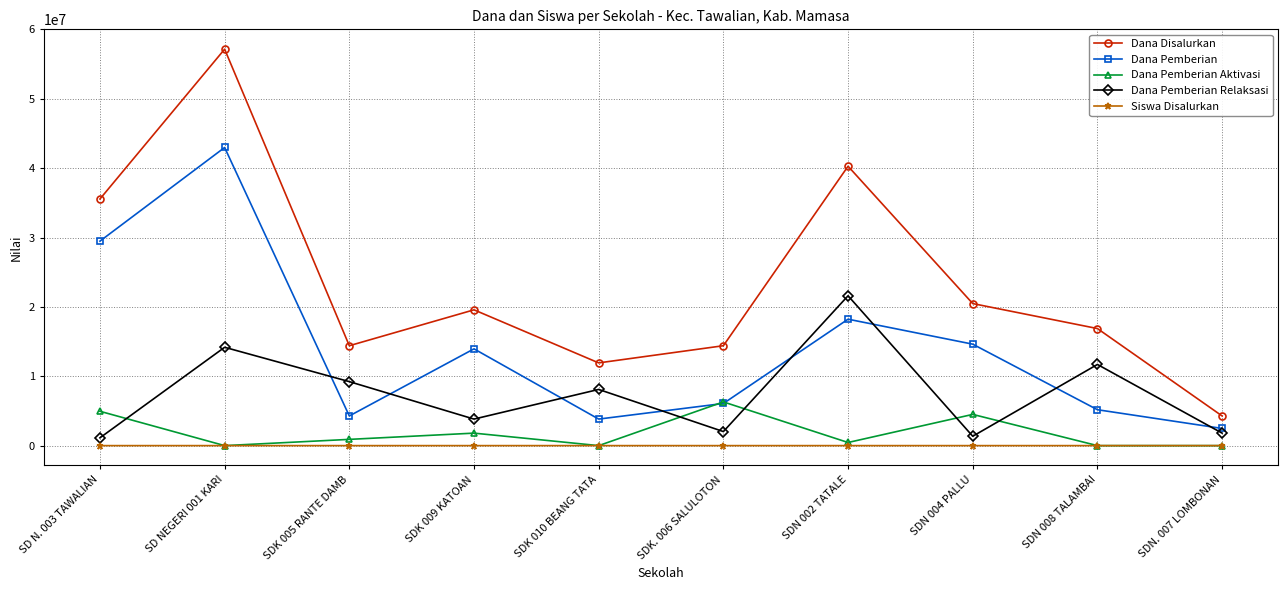

True or false: Dana Disalurkan and Siswa Disalurkan intersect in this chart.

False